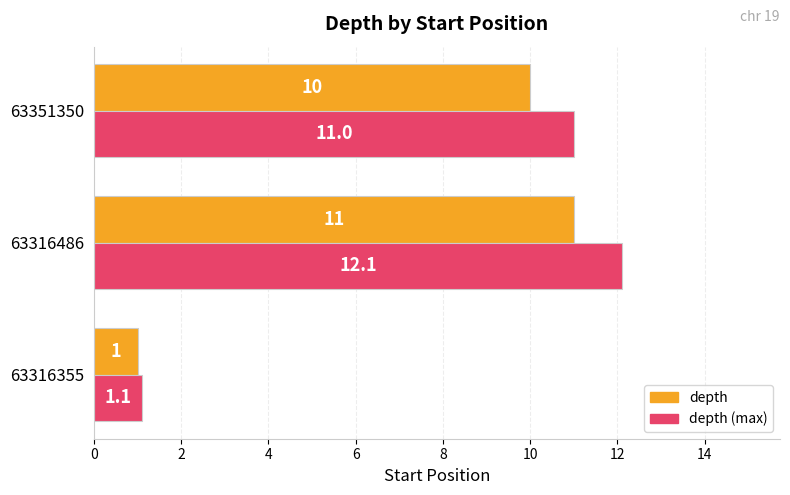

What is the spread (max minus min) of values at 63351350?

1.0